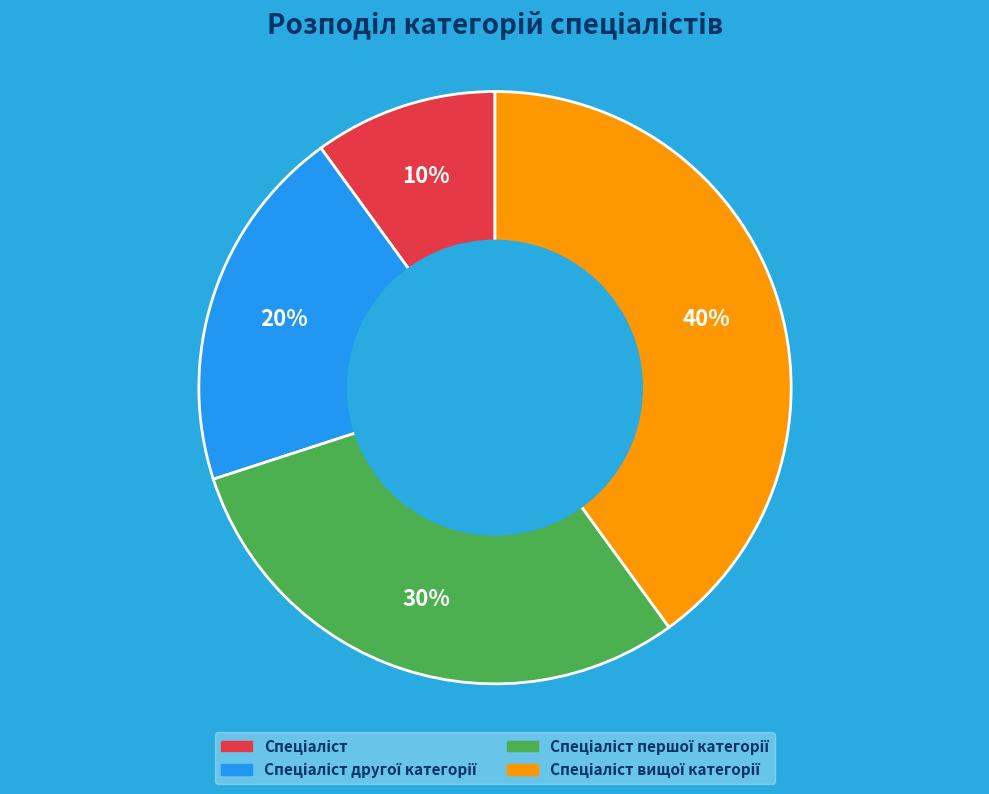

To the nearest percent, what is the average slice percentage?

25%